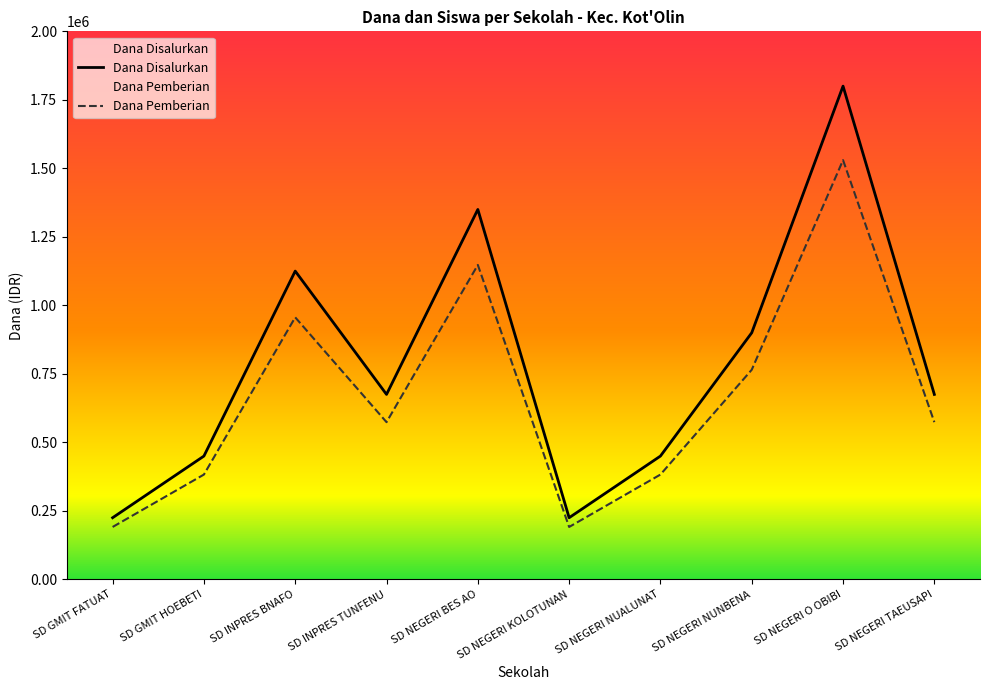

How many distinct data groups are displayed?

2